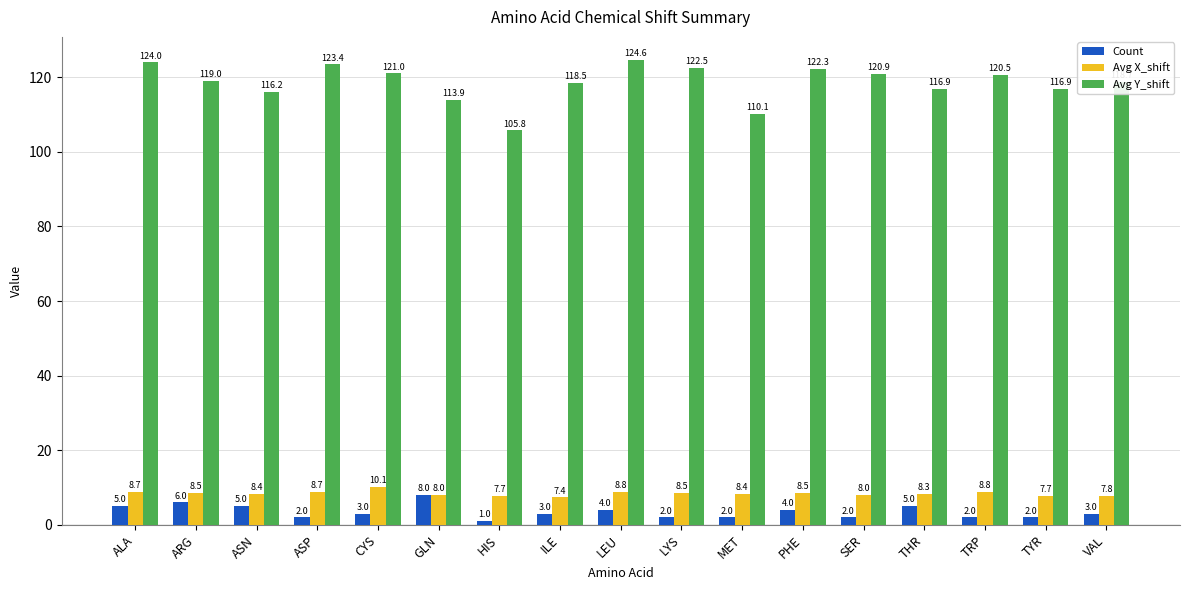

How many values in the Count series are below 3?

7